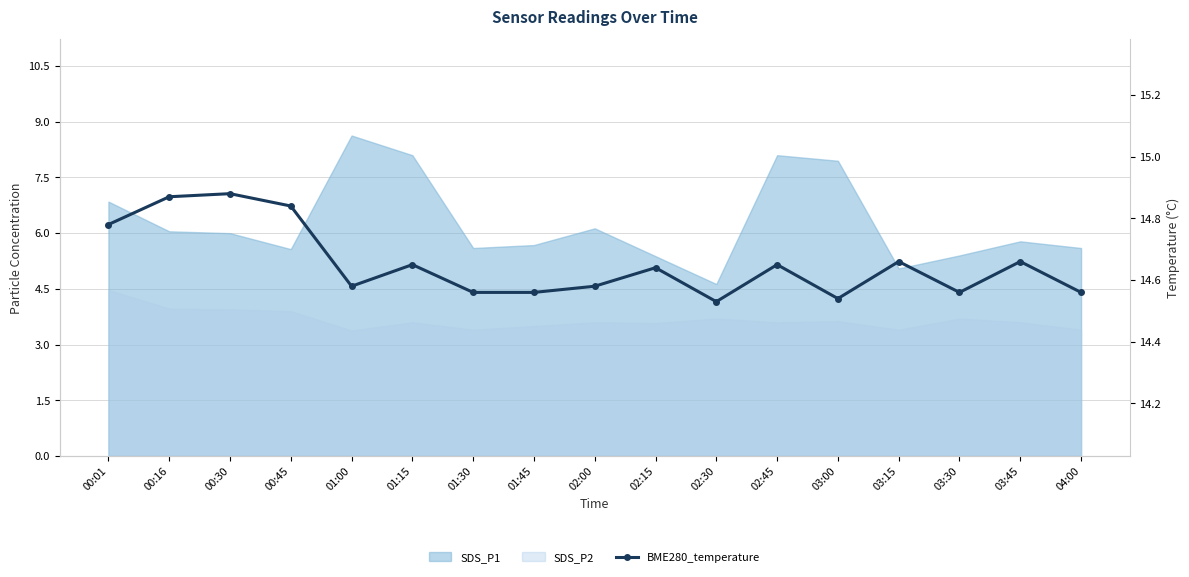

What is the value of the 4th point from the left?

14.8